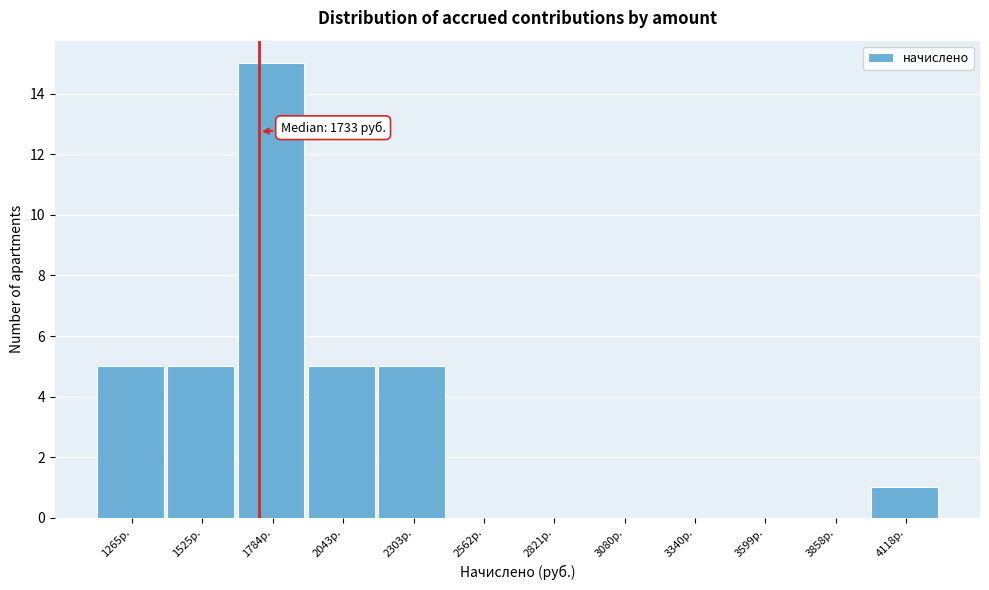

Over which range of the x-axis is the bar tallest?

1650 to 1900